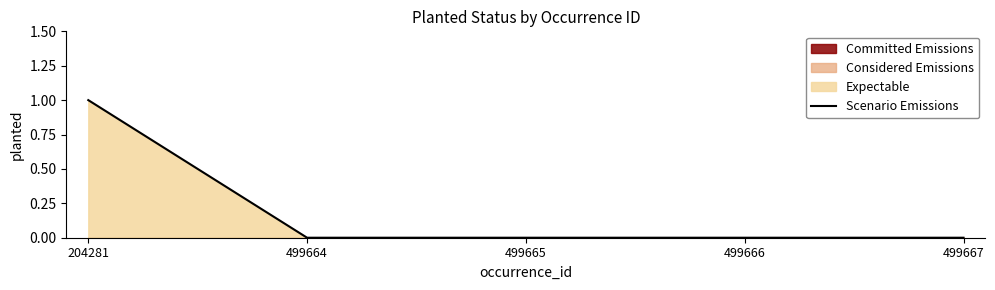

Between 499666 and 204281, which is larger?

204281